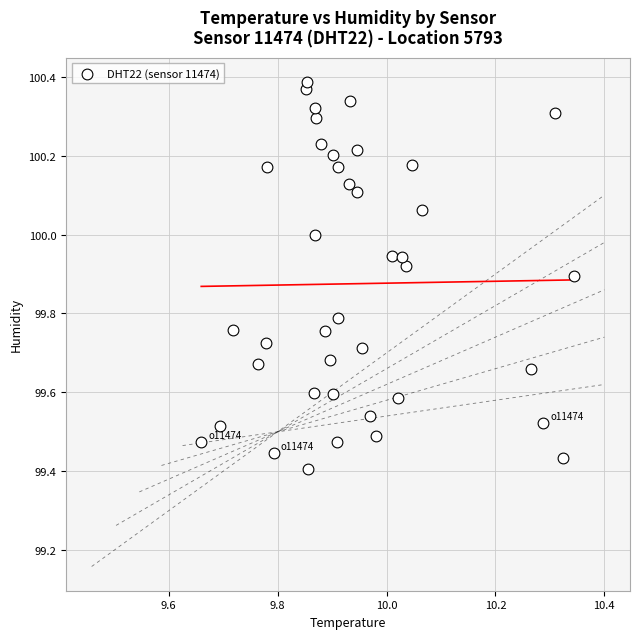

What is the range of X values (max minus min)?

0.7